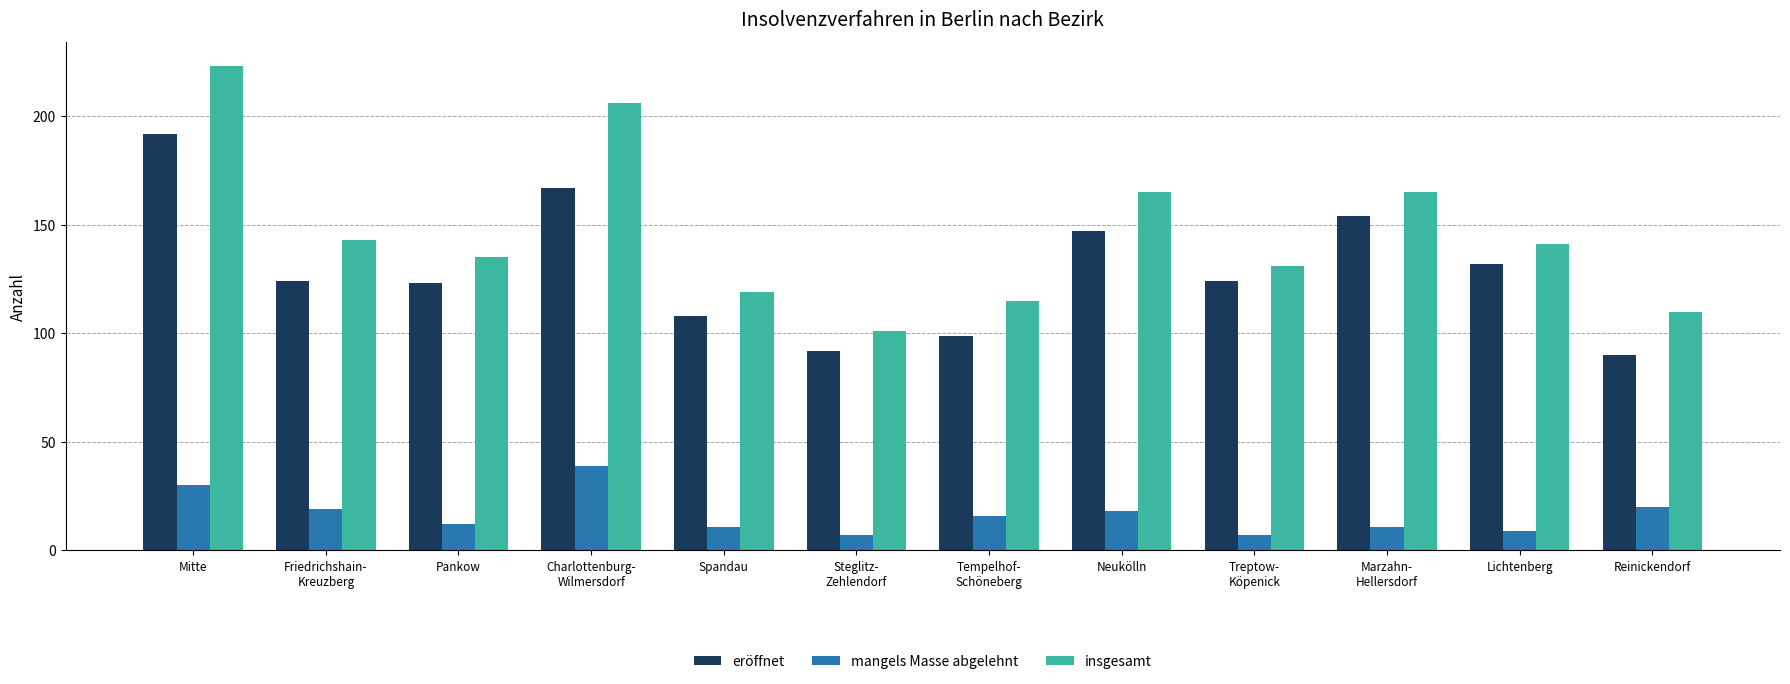

What are all the series names shown in the legend?

eröffnet, mangels Masse abgelehnt, insgesamt